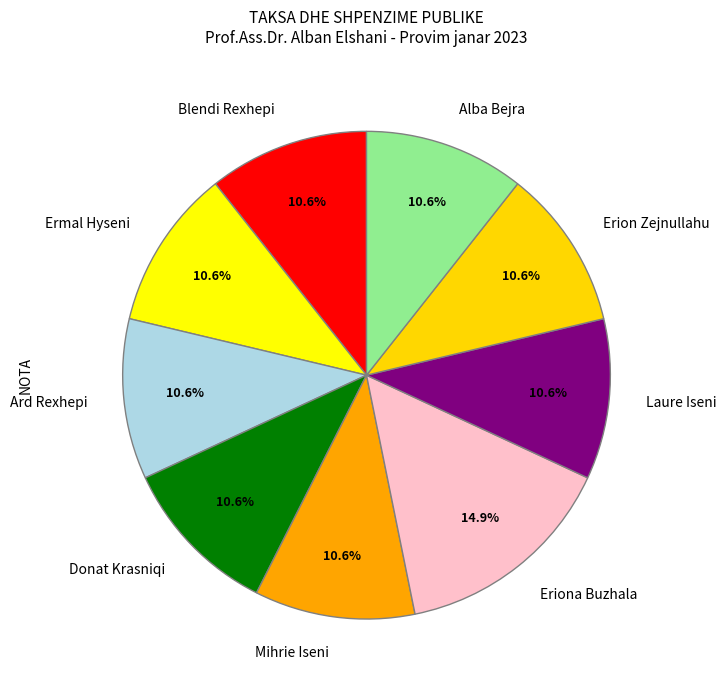

What is the ratio of the value at Mihrie Iseni to the value at Eriona Buzhala?

0.7